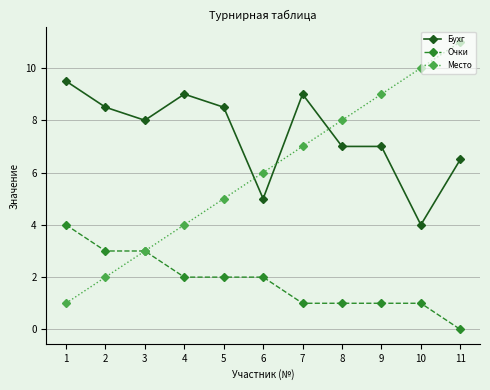

At which category is the sum across all series the highest?

11